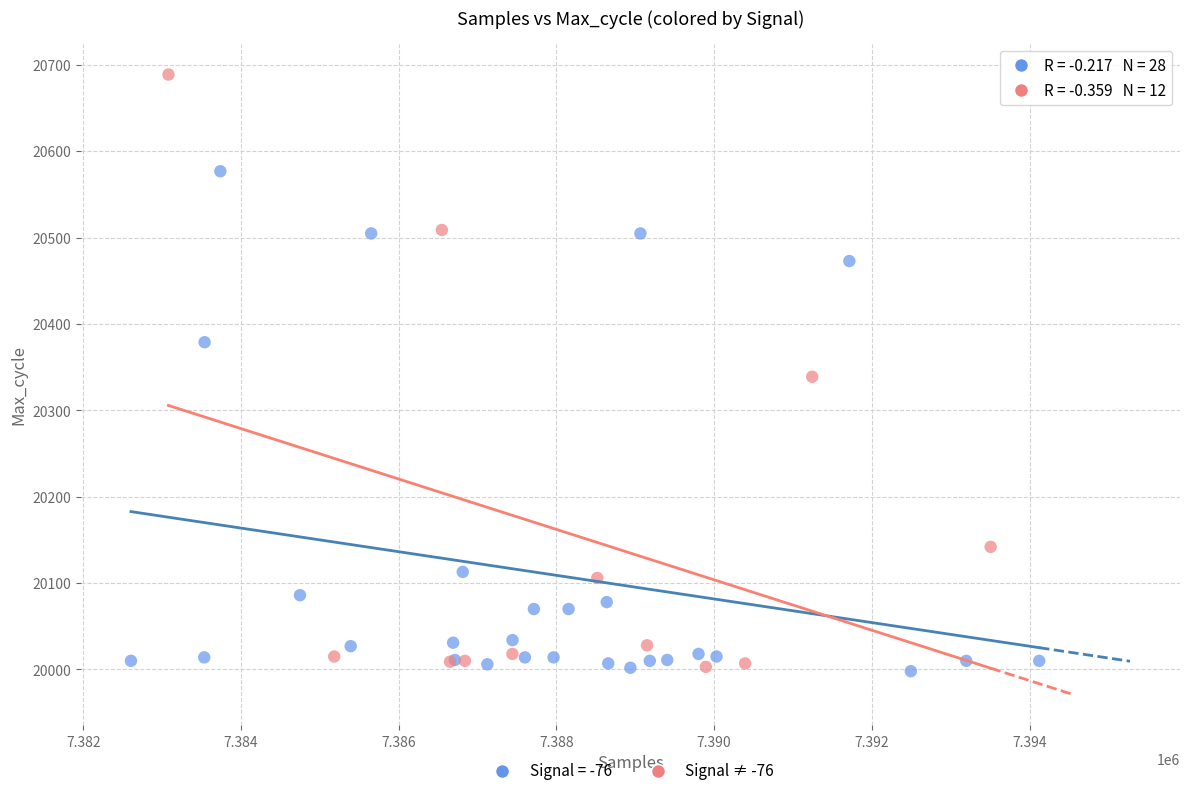

Which series reaches the maximum Y coordinate?

Signal ≠ -76